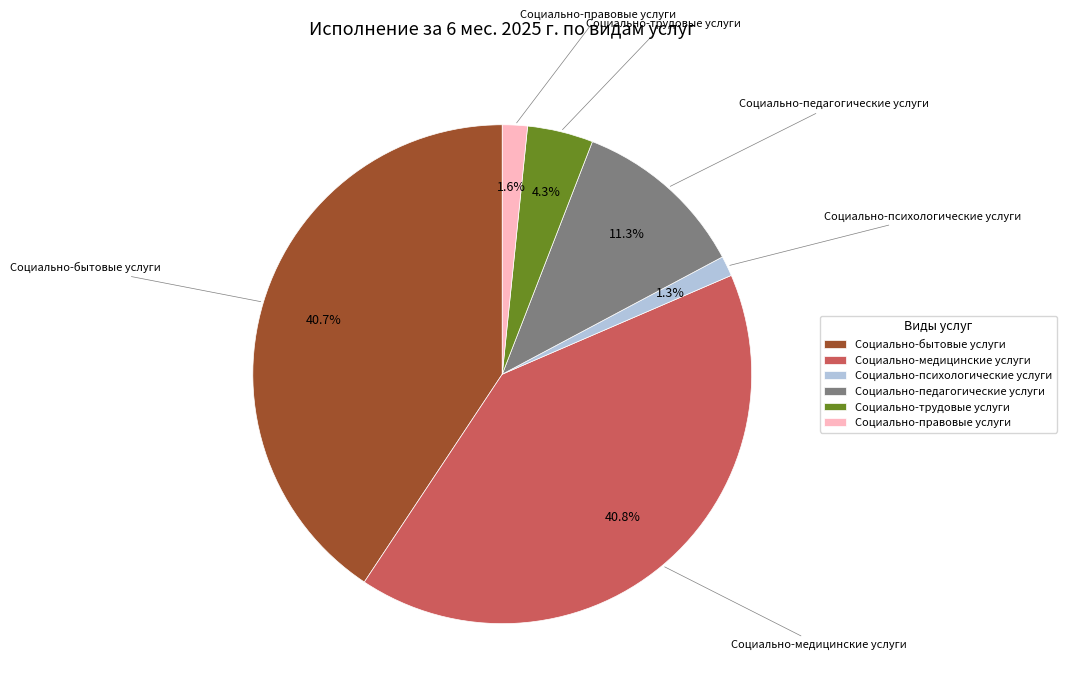

The Социально-правовые услуги slice represents 11% of the pie. True or false?

False